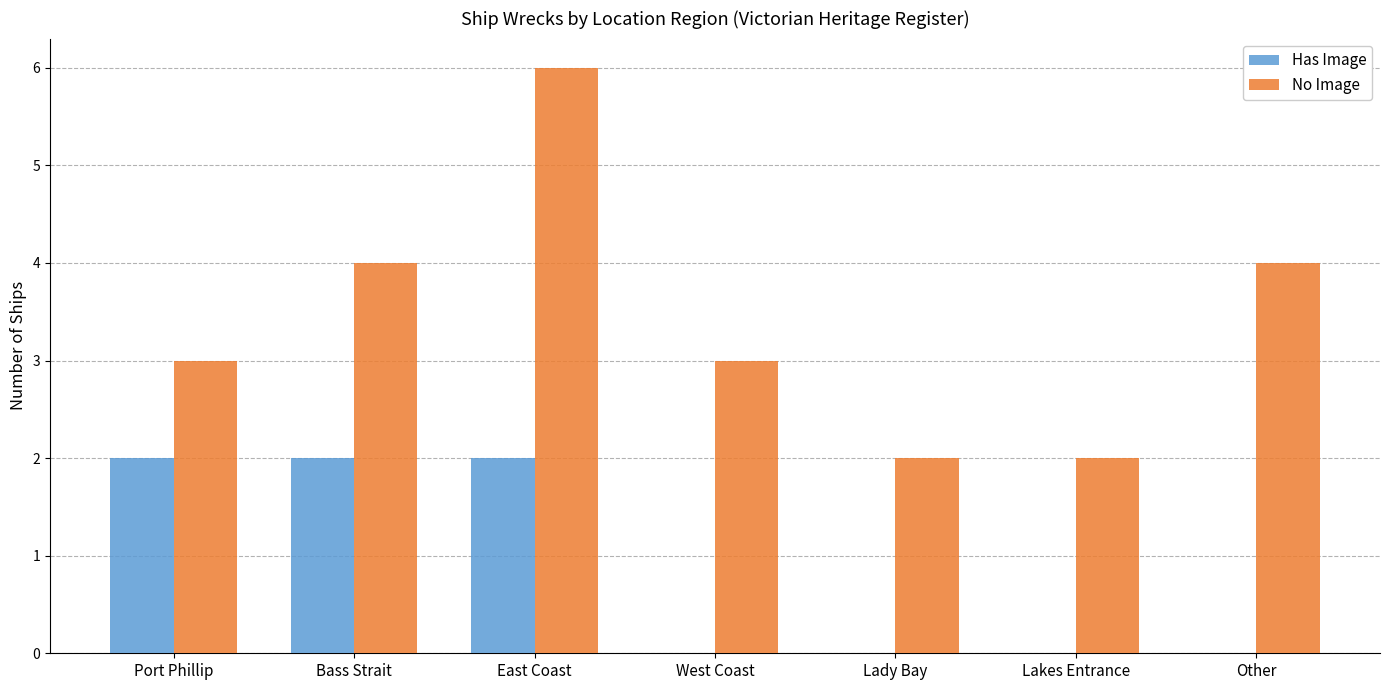

Count the number of categories in the chart.

7